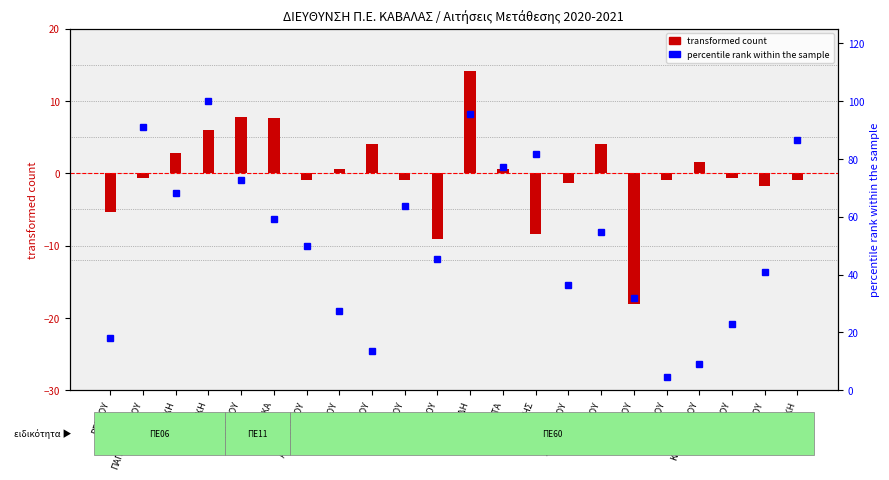

At ΙΟΡΔΑΝΙΔΟΥ, list the series in order from smallest to largest.

transformed count, percentile rank within the sample